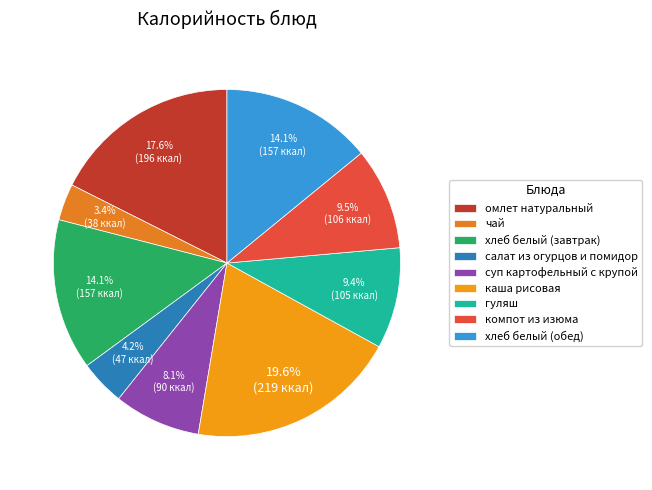

To the nearest percent, what is the difference between the largest and smallest slice percentages?

16%